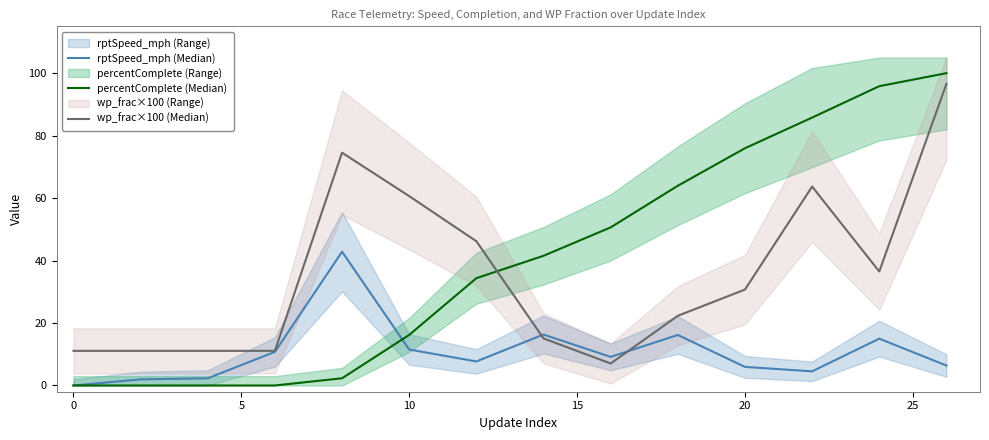

Reading left to right, extract all data points from this chart.

rptSpeed_mph (Median): 0.0	1.9	2.3	10.8	42.8	11.5	7.7	16.3	9.2	16.2	5.9	4.5	15.0	6.4
percentComplete (Median): 0.0	0.0	0.0	0.0	2.3	16.2	34.4	41.5	50.6	63.9	76.0	85.8	95.8	100.0
wp_frac×100 (Median): 11.1	11.1	11.1	11.1	74.5	60.6	46.2	15.1	7.0	22.3	30.7	63.7	36.5	96.6